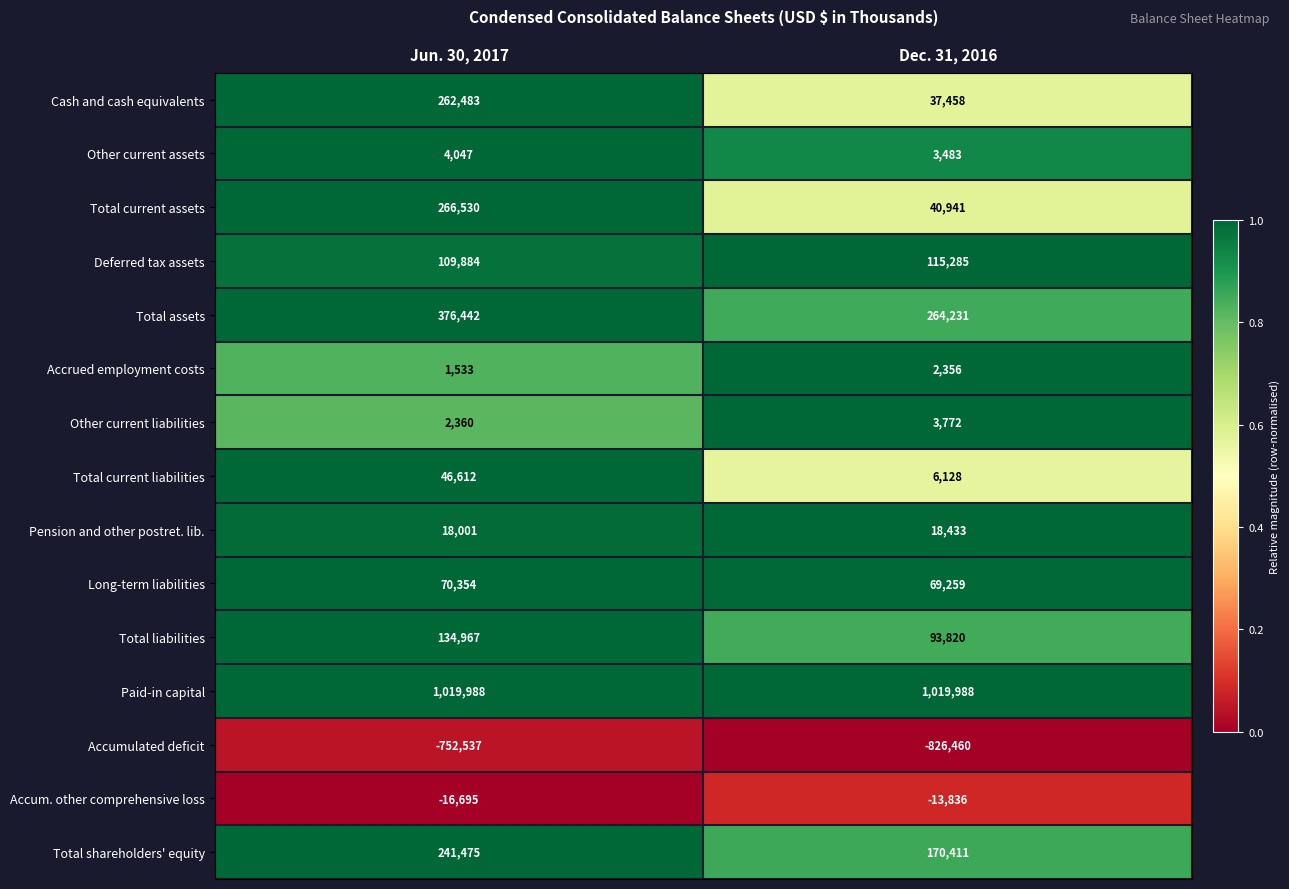

True or false: Long-term liabilities has a value of 69259 at Dec. 31, 2016.

True